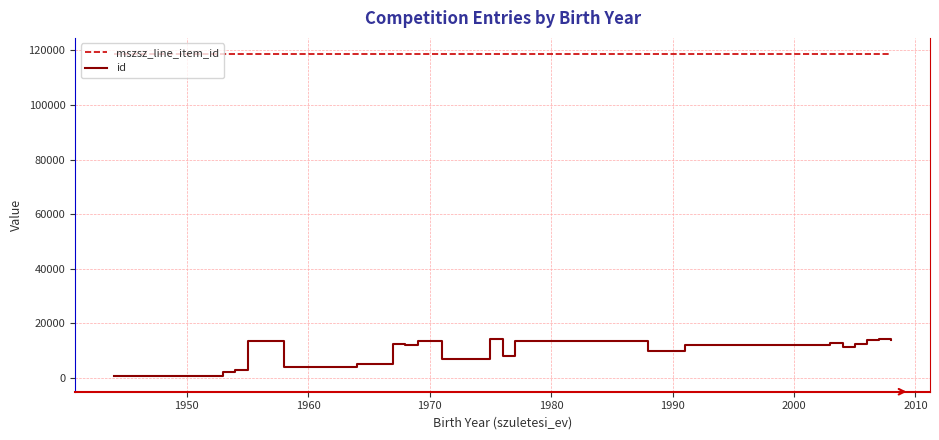

At how many categories does at least one series exceed 53708?

24